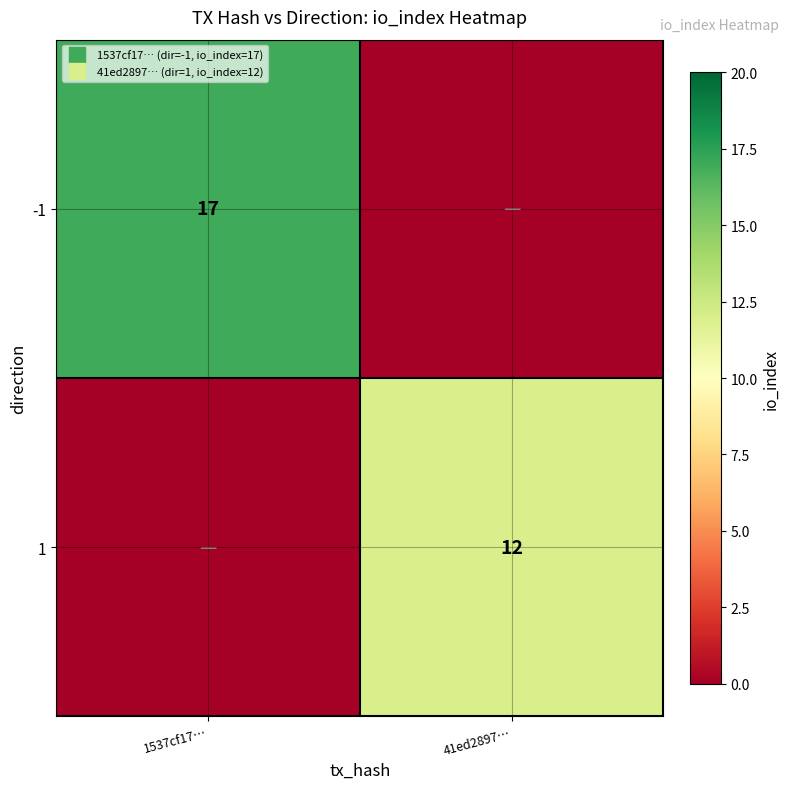

What is the highest value of the 1 series?

12